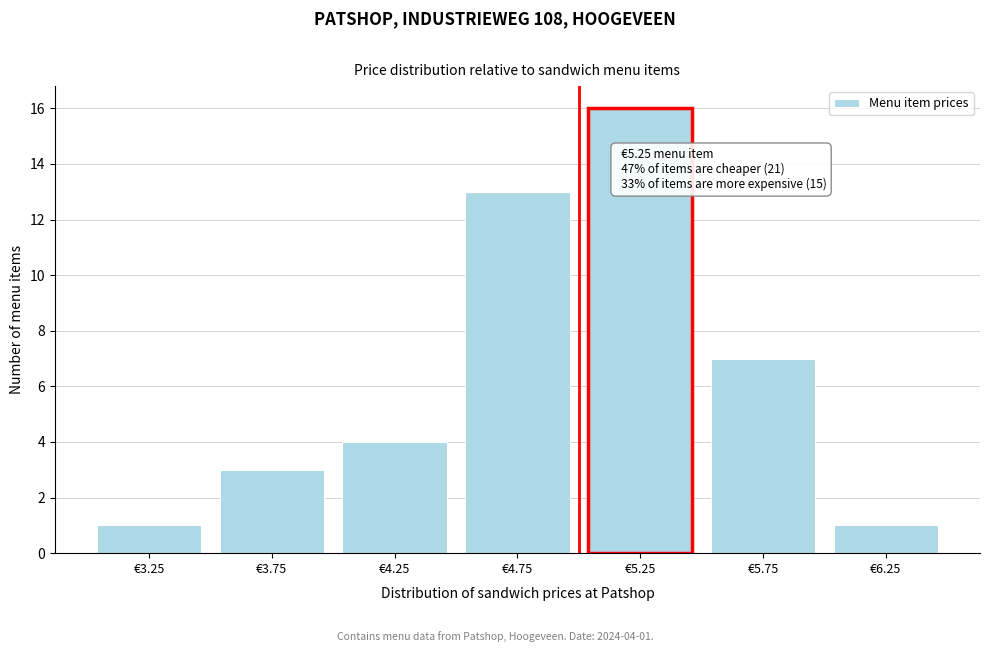

Reading left to right, what are all the values shown in this chart?

1	3	4	13	16	7	1